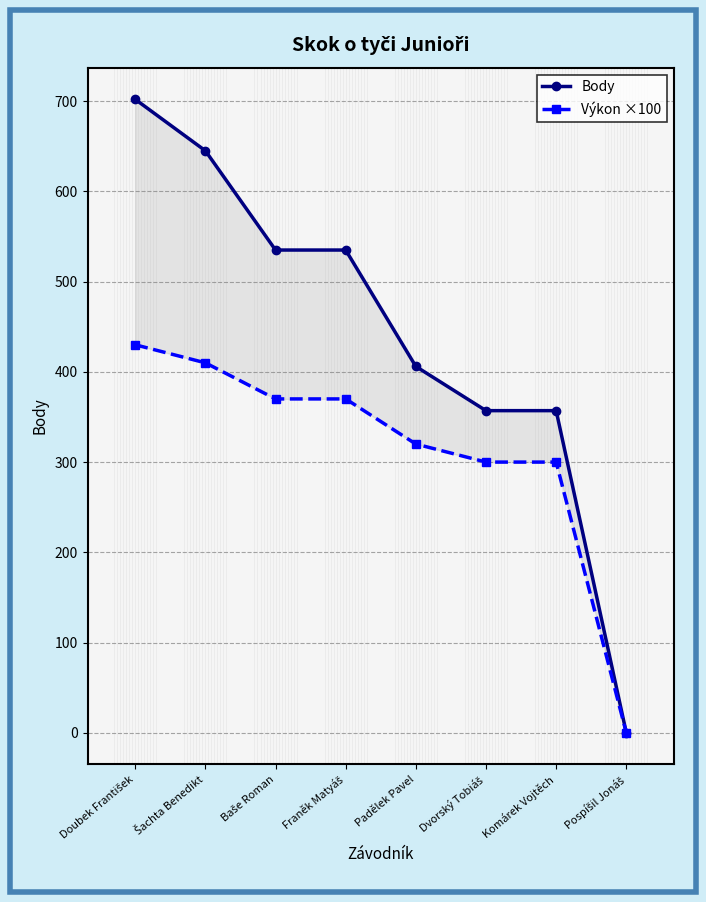

How many series are shown in this chart?

2